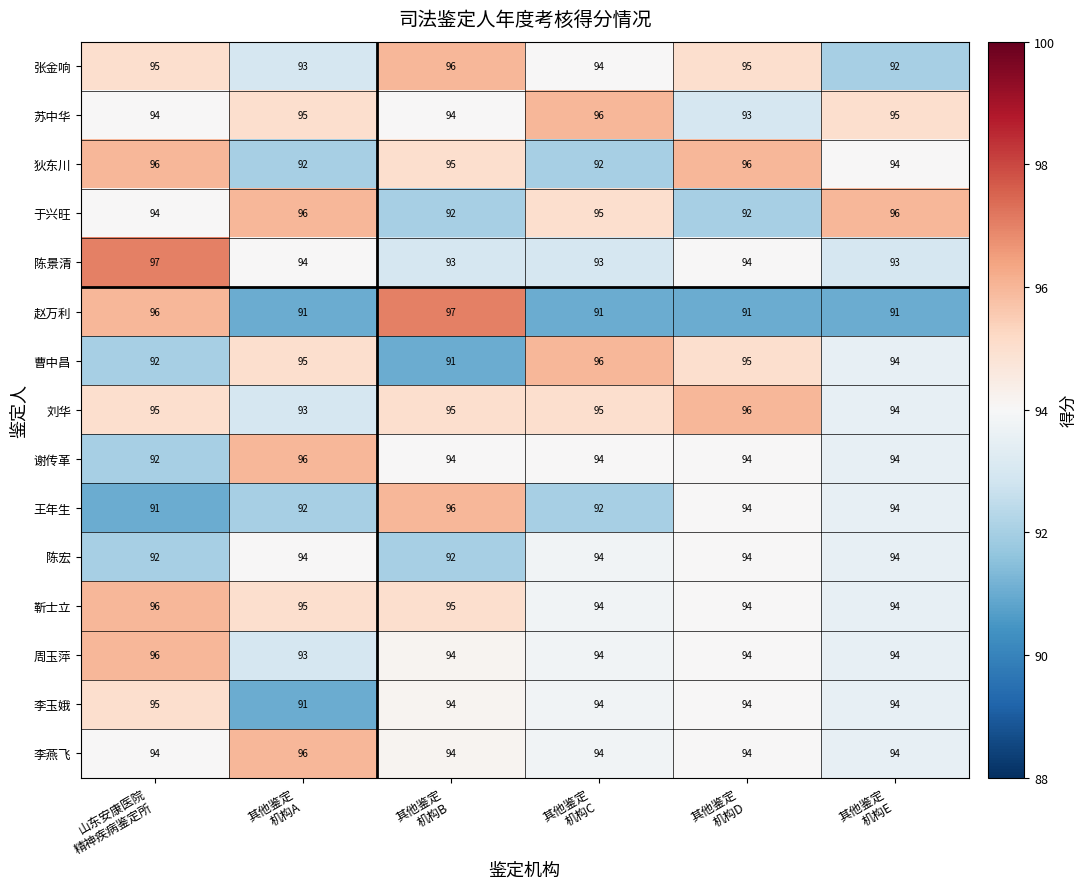

At how many categories does at least one series exceed 93?

6